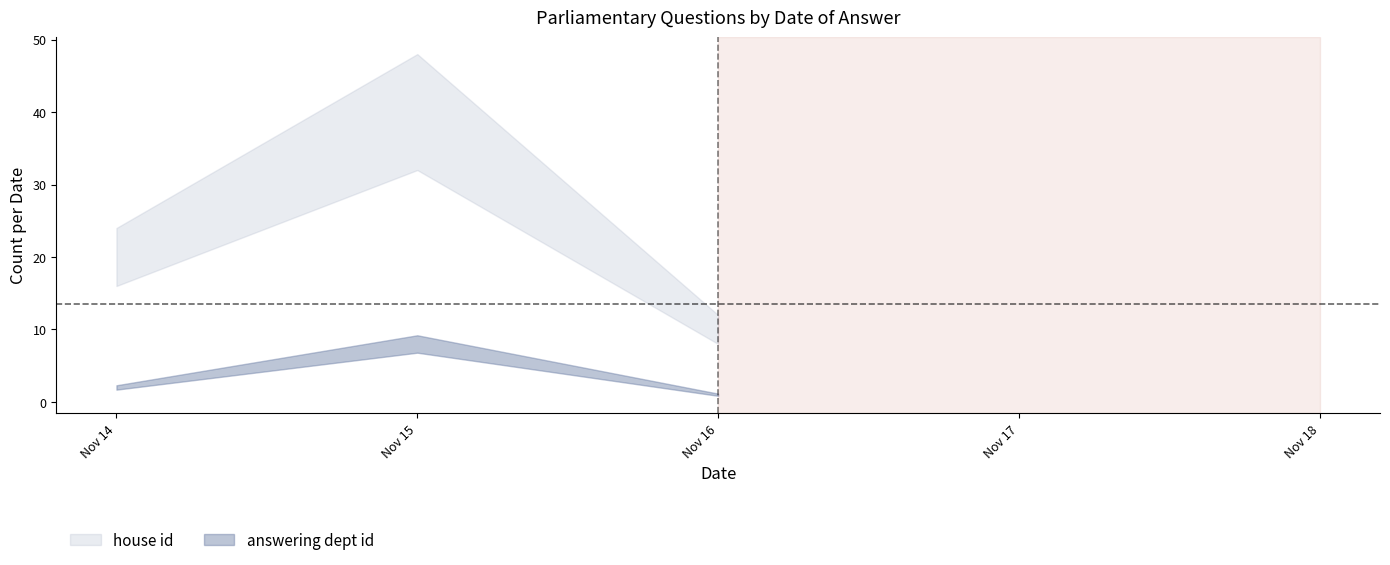

What are all the series names shown in the legend?

house id, answering dept id